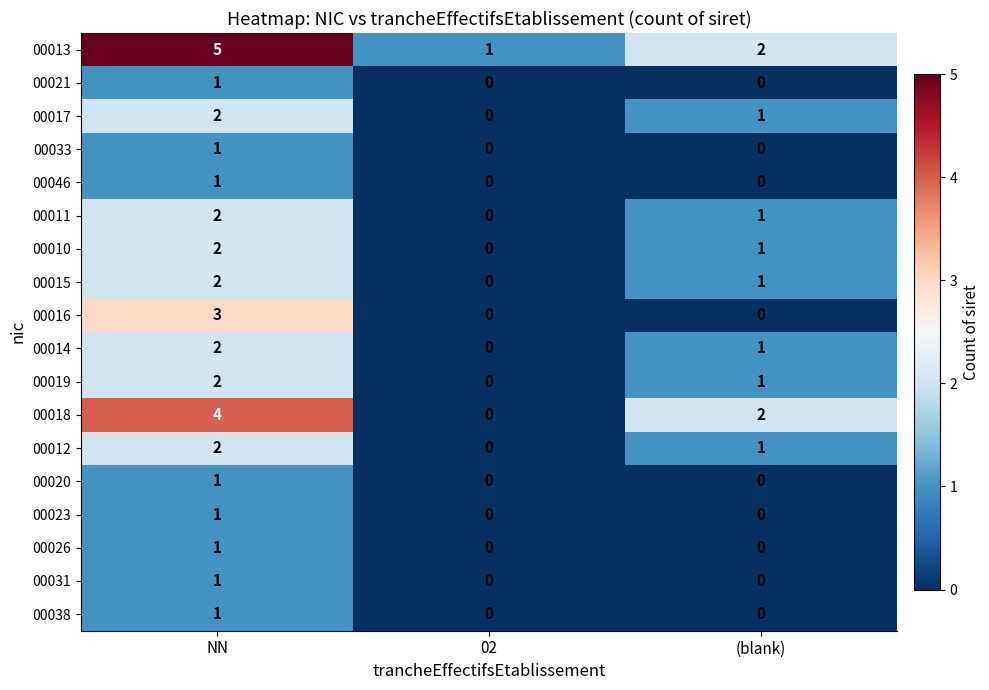

Between 02 and (blank), which series saw the biggest shift?

00018